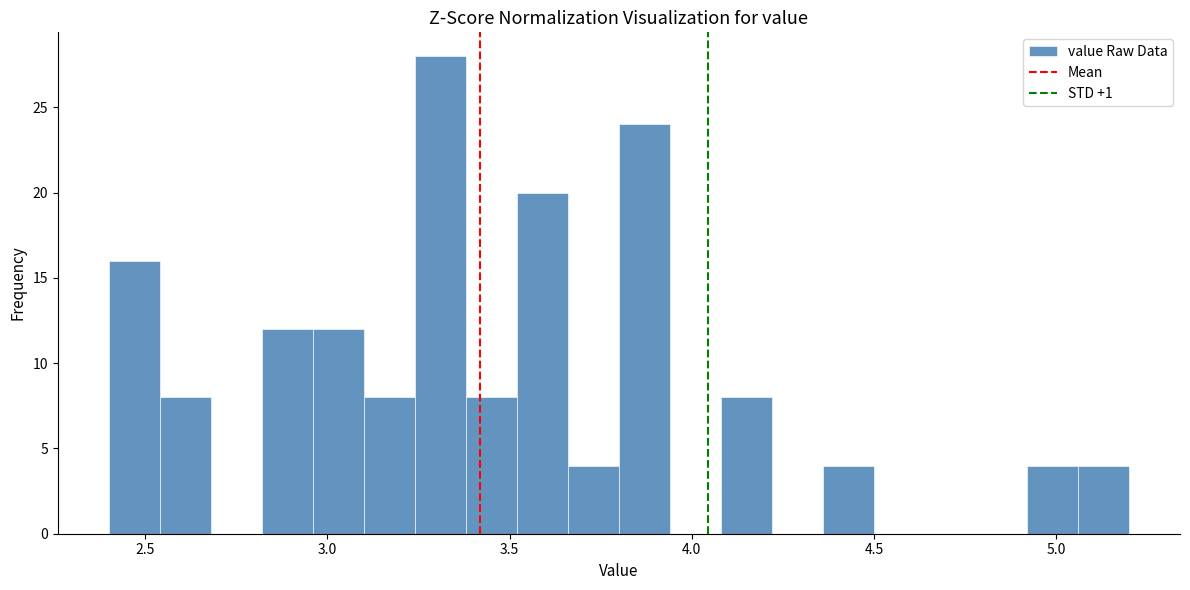

Read against the x-axis, roughly where is the centre of the tallest bar?

3.30